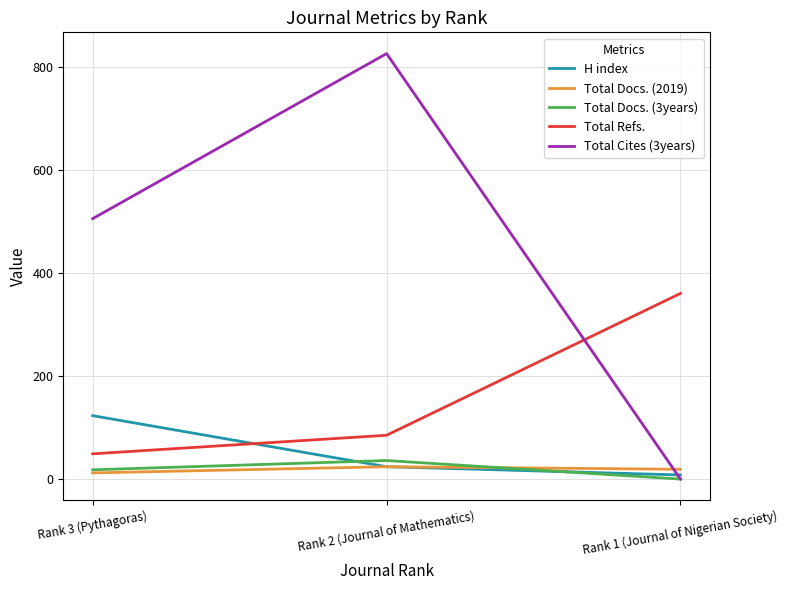

Reading left to right, list all the values displayed in this chart.

H index: 123	24	8
Total Docs. (2019): 12	24	19
Total Docs. (3years): 18	36	0
Total Refs.: 49	85	360
Total Cites (3years): 505	825	0